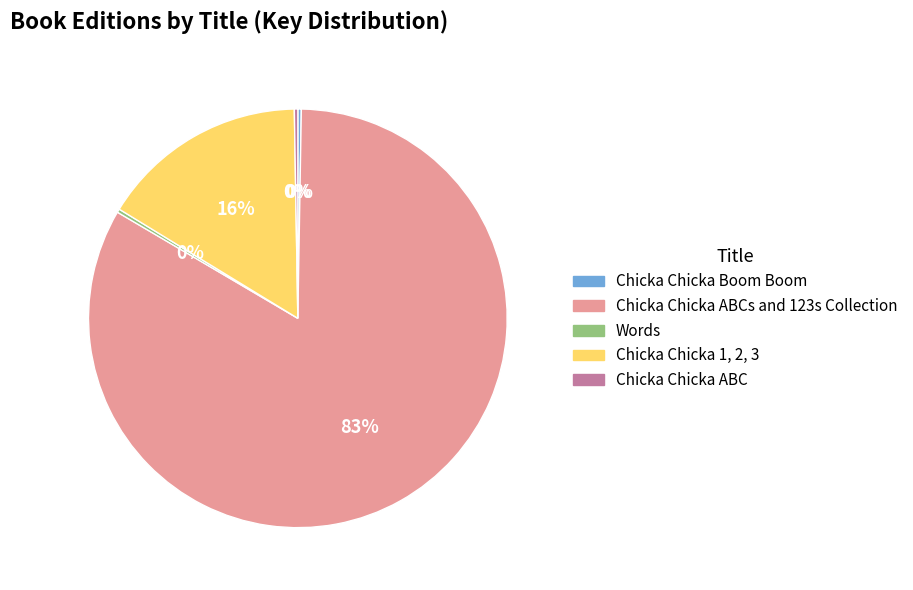

The Chicka Chicka 1, 2, 3 slice represents 16% of the pie. True or false?

True